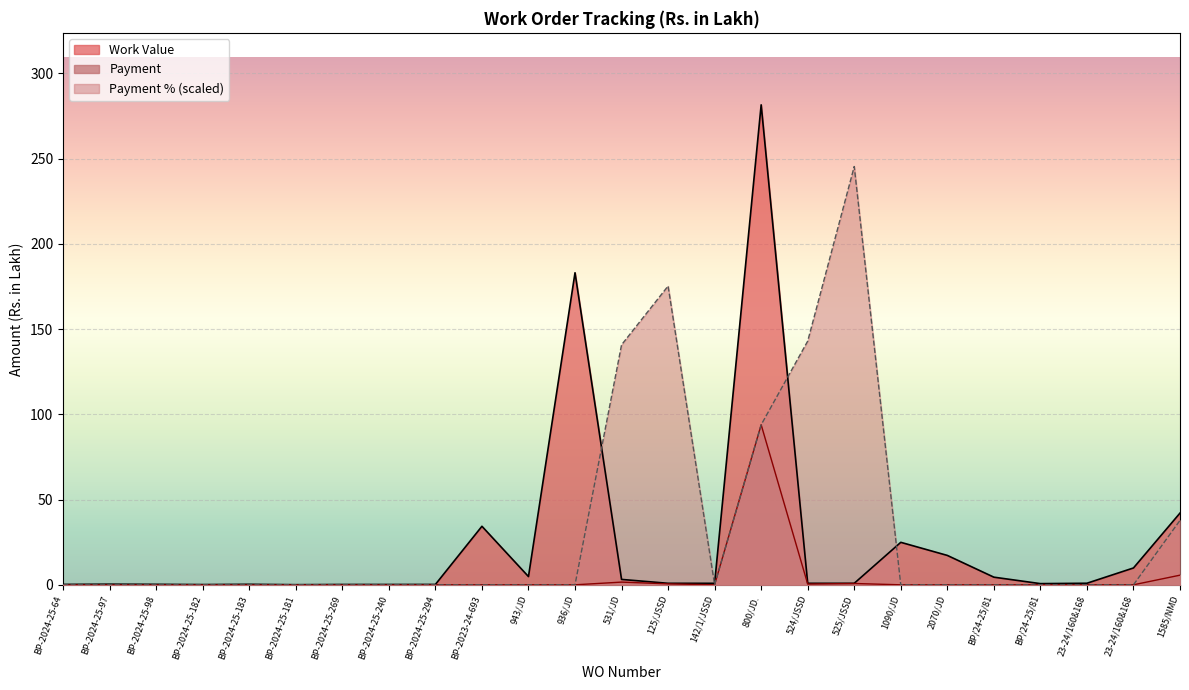

How many intersections are there between Payment % and Payment?

1